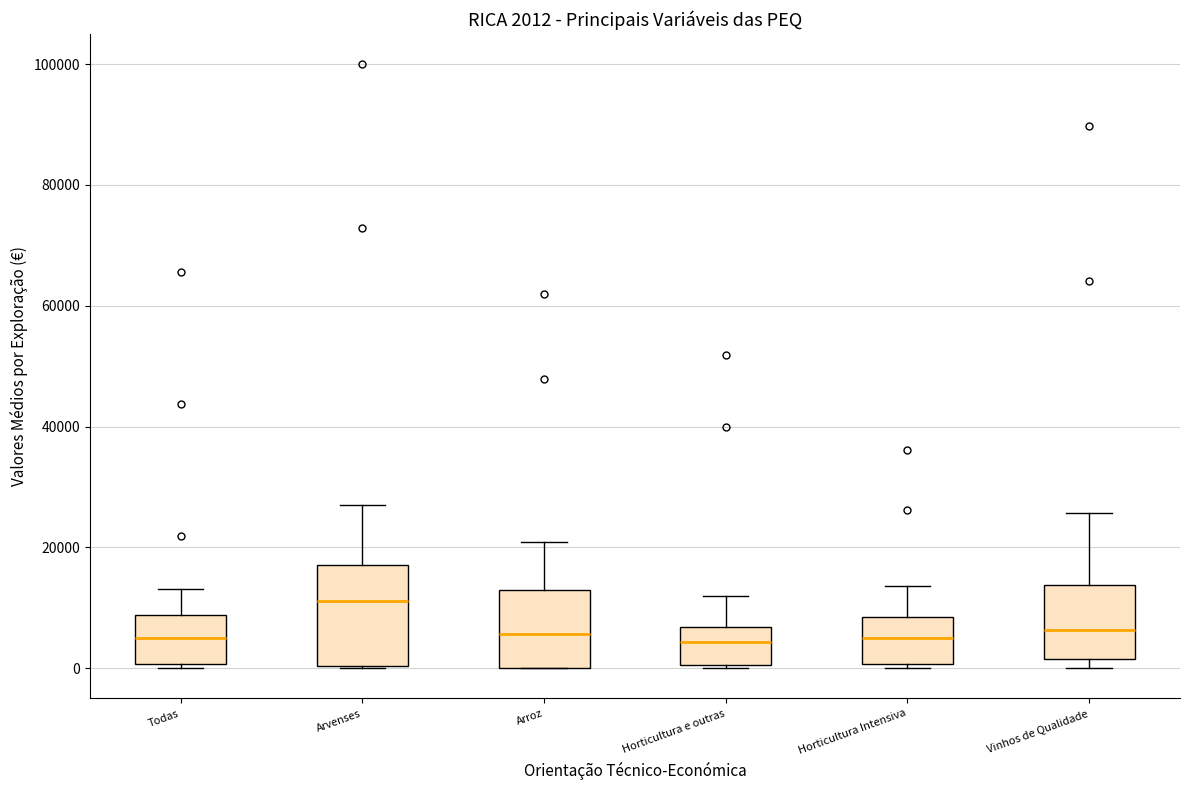

Which box is the tallest, from its lower edge to its upper edge?

Arvenses